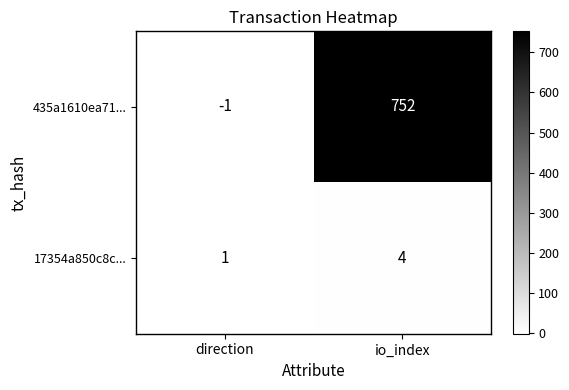

Rank the series by their maximum value, from highest to lowest.

435a1610ea71..., 17354a850c8c...